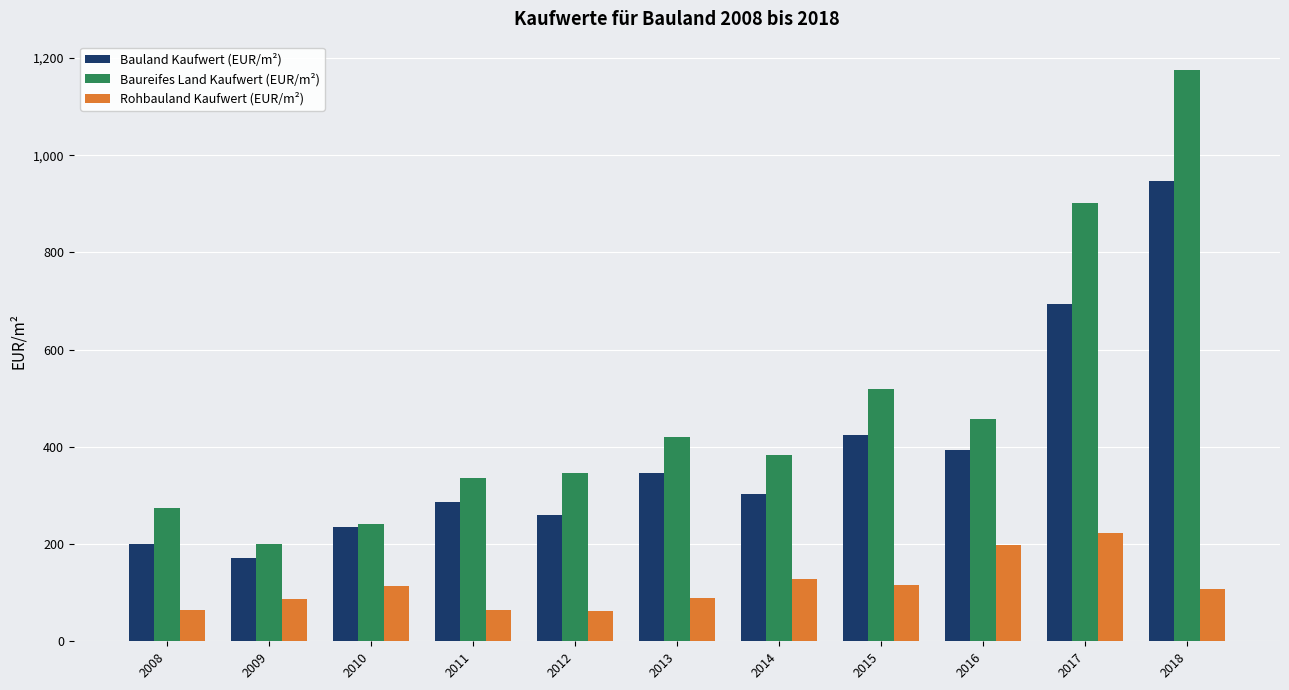

Which series has the largest range (max minus min)?

Baureifes Land Kaufwert (EUR/m²)